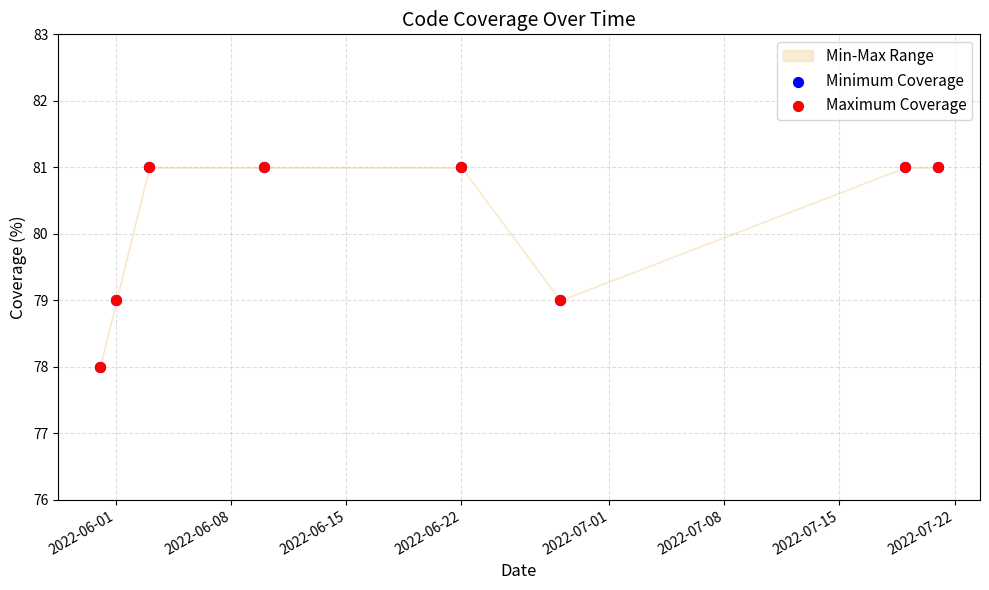

Which series has the largest Y range (max minus min)?

Minimum Coverage